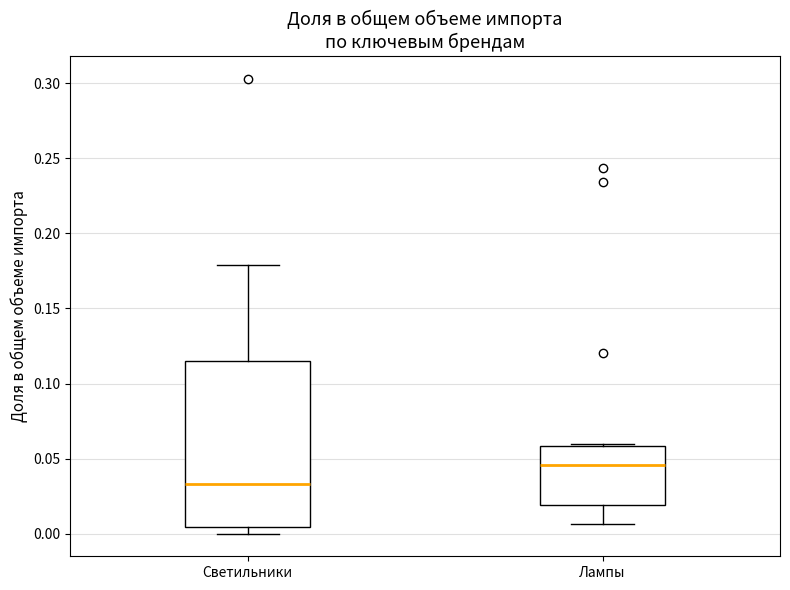

Reading left to right, read every box against the y-axis: the position of its median line, the range the box covers, and the ends of its whiskers. The values are not printed on the chart, so give them approximately, as read against the axis.

Светильники: median 0.035, box 0.005 to 0.115, whiskers 0.000 to 0.180
Лампы: median 0.045, box 0.020 to 0.060, whiskers 0.005 to 0.060 (just above the box's upper edge)